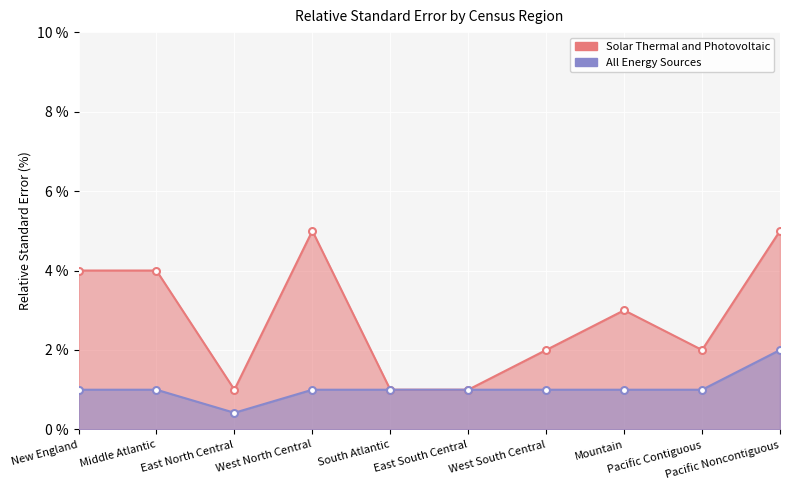

At which category is the sum across all series the highest?

Pacific Noncontiguous